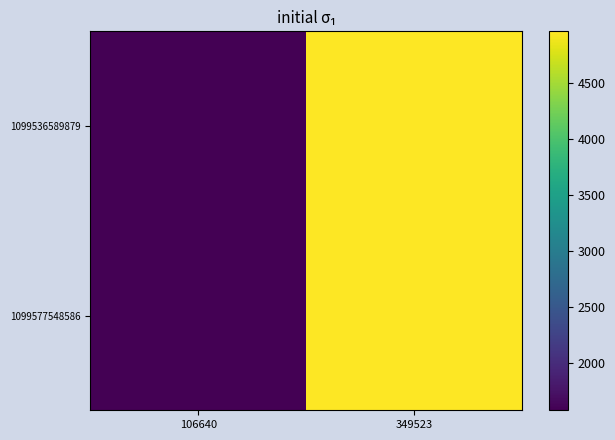

At which category does the chart reach its peak across all series?

349523